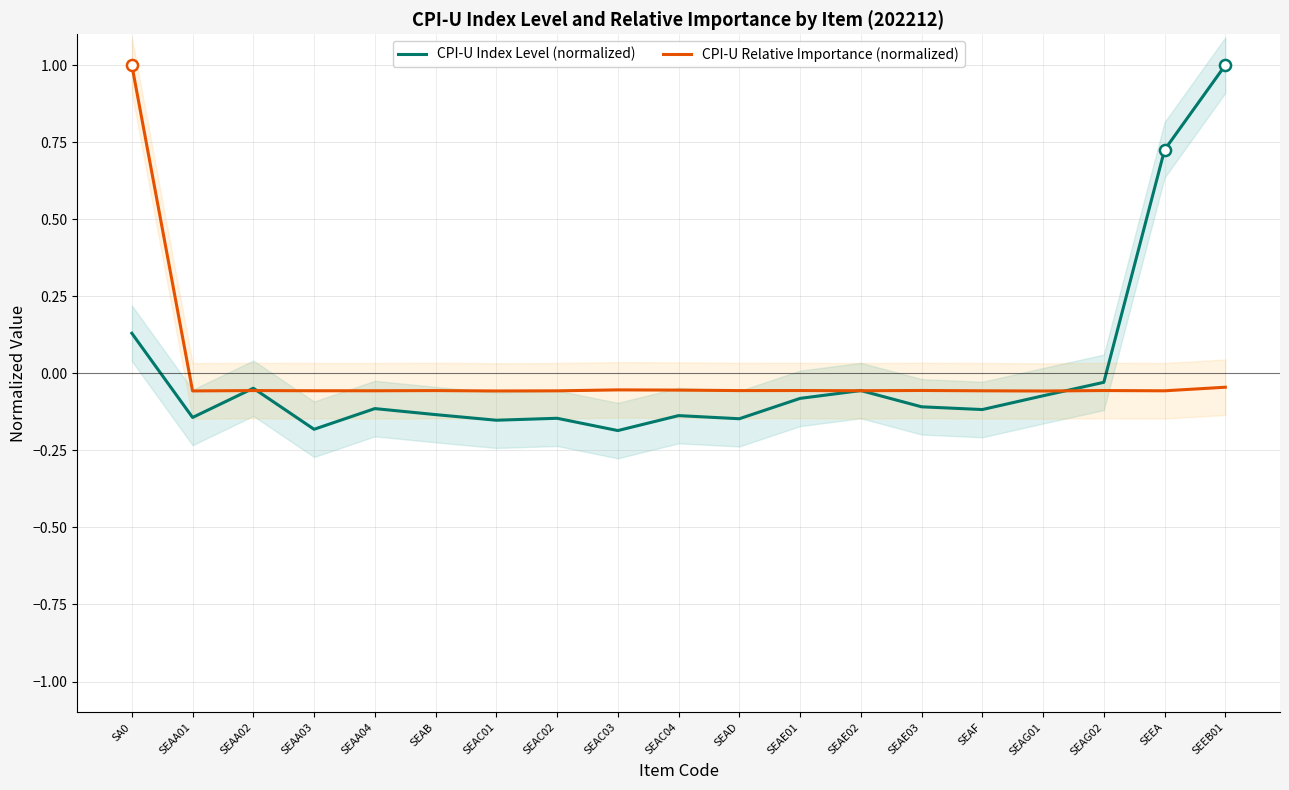

How many intersections are there between CPI-U Relative Importance (normalized) and CPI-U Index Level (normalized)?

5